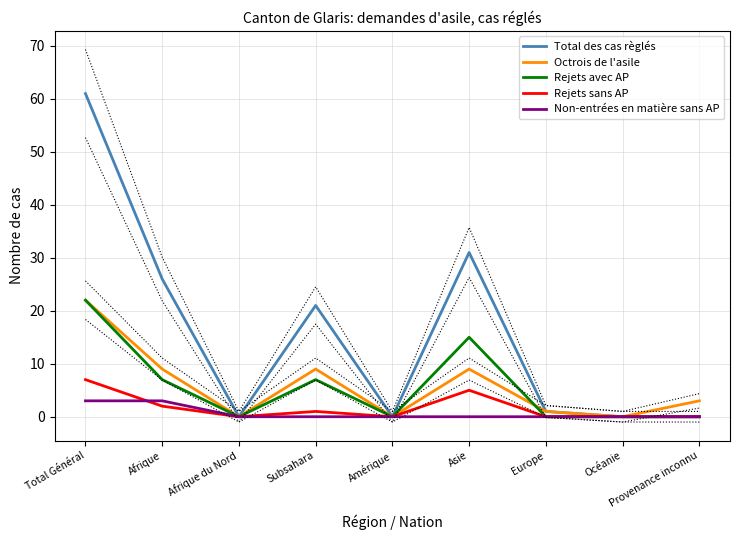

What are all the series names shown in the legend?

Total des cas règlés, Octrois de l'asile, Rejets avec AP, Rejets sans AP, Non-entrées en matière sans AP